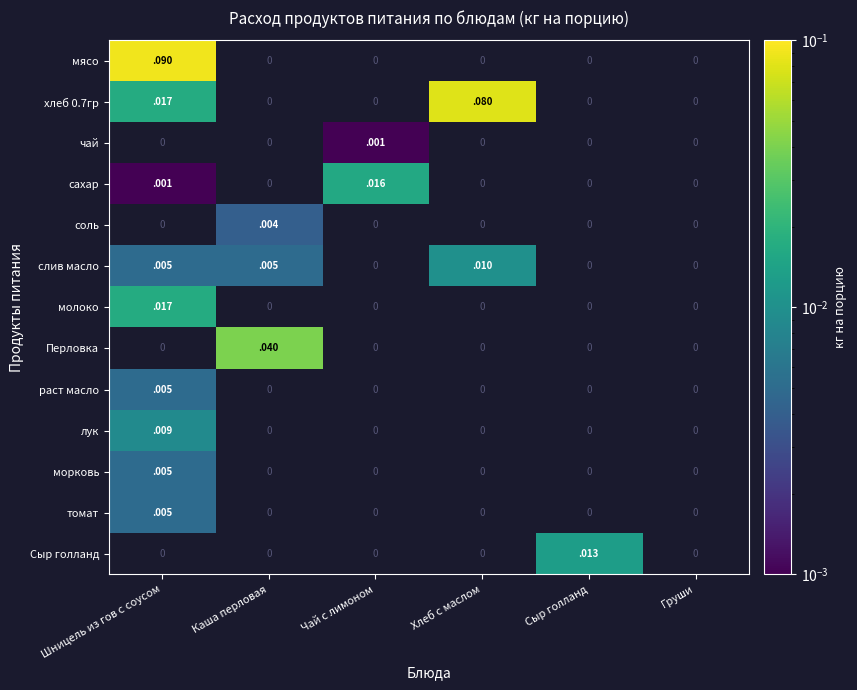

Is it true that Сыр голланд equals 0.0 at Сыр голланд?

True